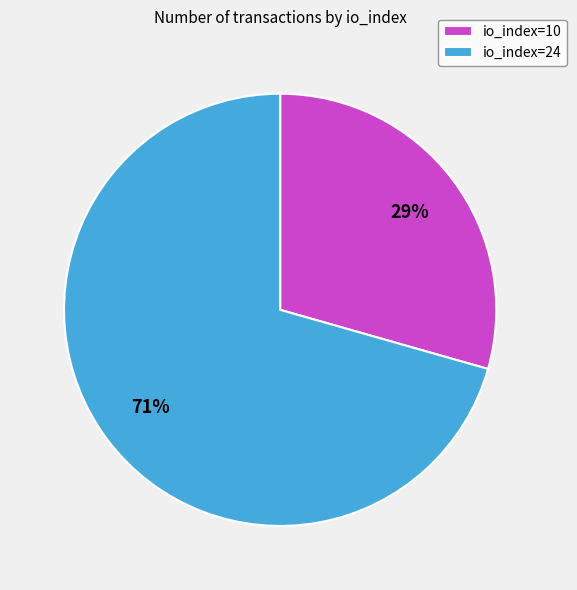

What percentage is the io_index=24 slice, to the nearest percent?

71%